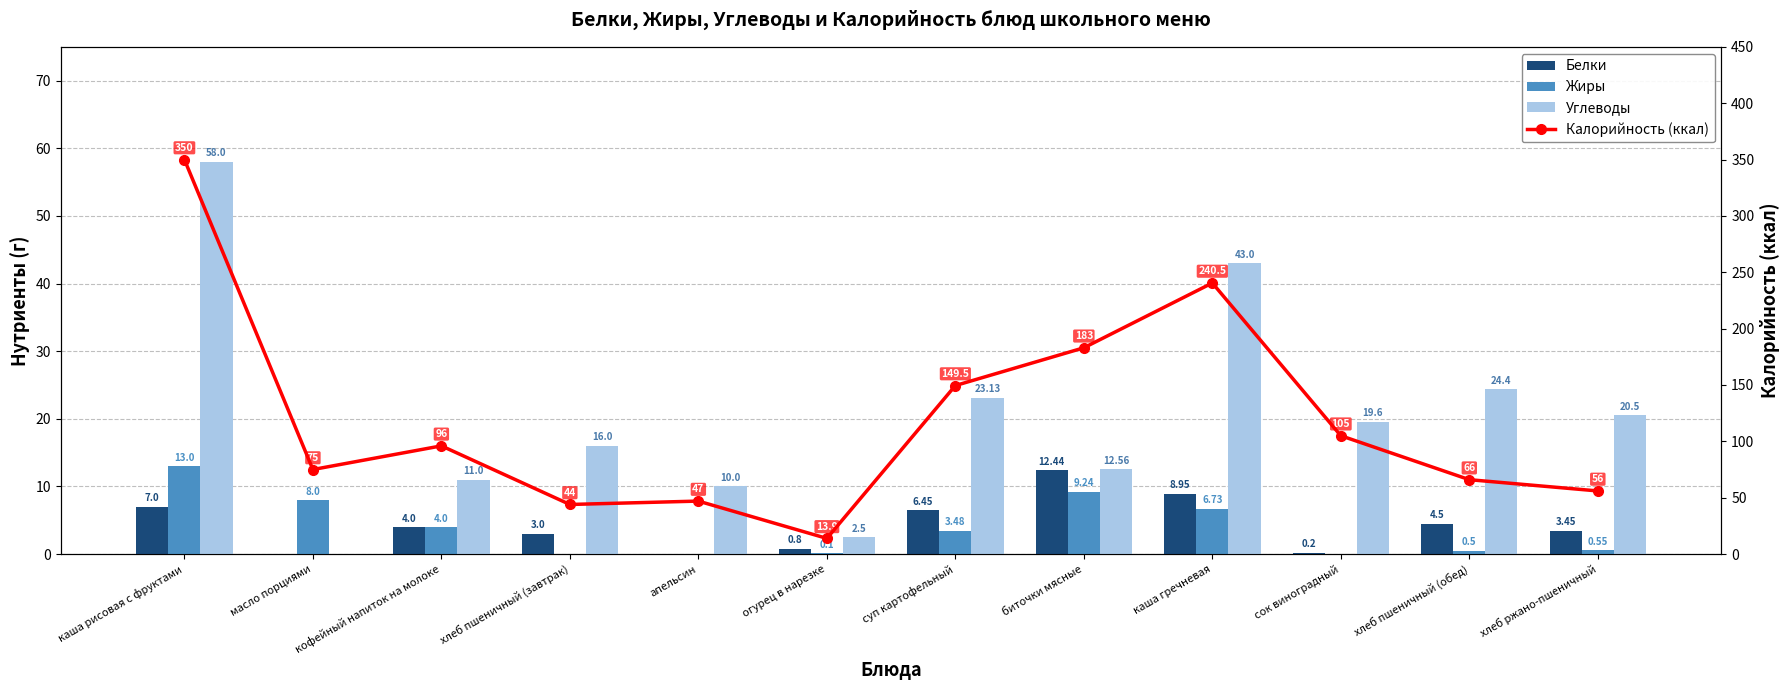

Reading left to right, what are all the values shown in this chart?

Белки: 7.0	0.0	4.0	3.0	0.0	0.8	6.5	12.4	8.9	0.2	4.5	3.5
Жиры: 13.0	8.0	4.0	0.0	0.0	0.1	3.5	9.2	6.7	0.0	0.5	0.6
Углеводы: 58.0	0.0	11.0	16.0	10.0	2.5	23.1	12.6	43.0	19.6	24.4	20.5
Калорийность (ккал): 350.0	75.0	96.0	44.0	47.0	13.9	149.5	183.0	240.5	105.0	66.0	56.0